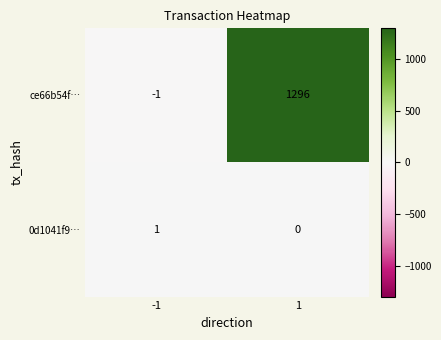

How many series are shown in this chart?

2